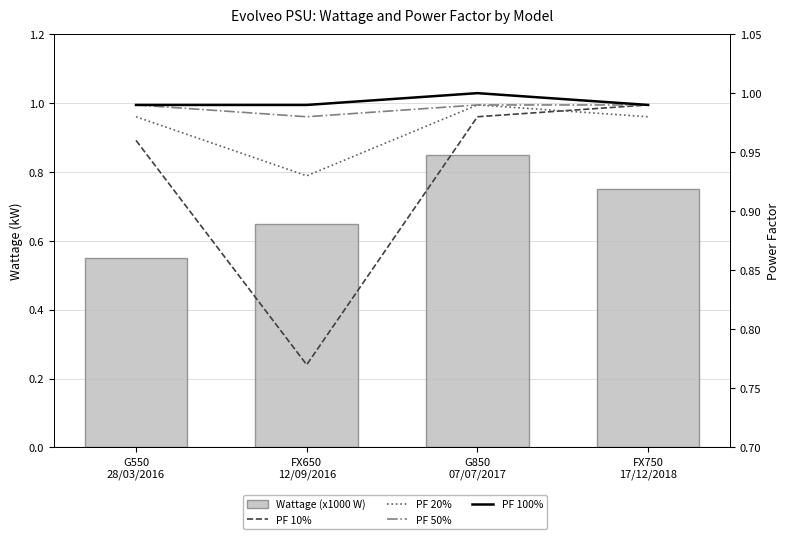

What is the total value across all series at FX650
12/09/2016?

4.3